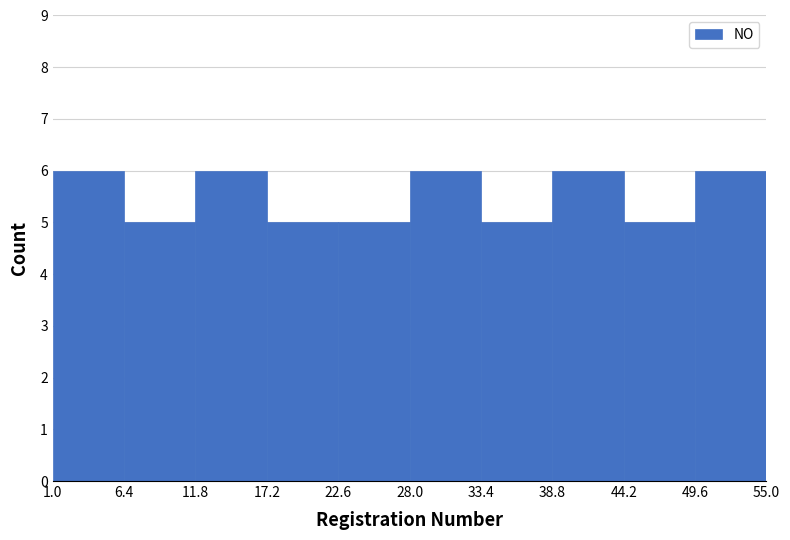

Reading left to right, transcribe this chart: for each bar, give the range it covers on the x-axis and its height. The values are not printed on the chart, so give them approximately, as read against the axis.

1.0 to 6.4: 6
6.4 to 11.8: 5
11.8 to 17.2: 6
17.2 to 22.6: 5
22.6 to 28.0: 5
28.0 to 33.4: 6
33.4 to 38.8: 5
38.8 to 44.2: 6
44.2 to 49.6: 5
49.6 to 55.0: 6